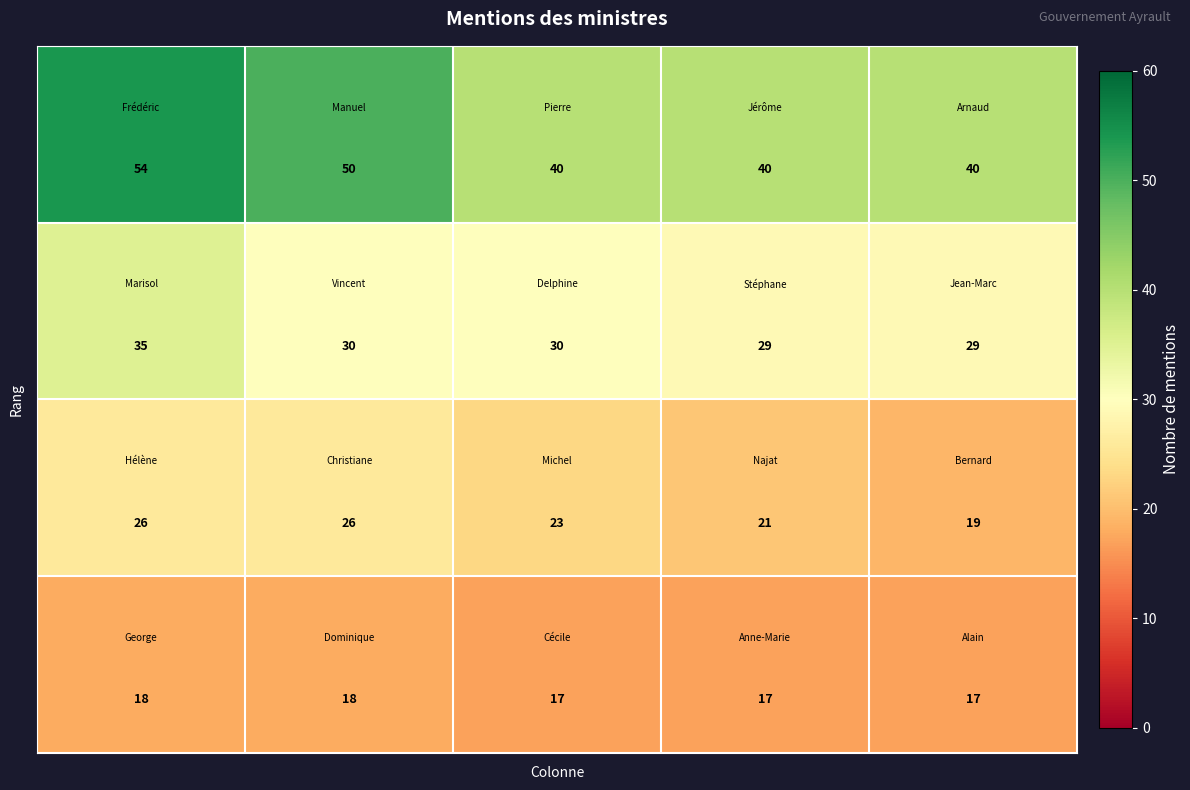

At how many categories does at least one series exceed 39?

5